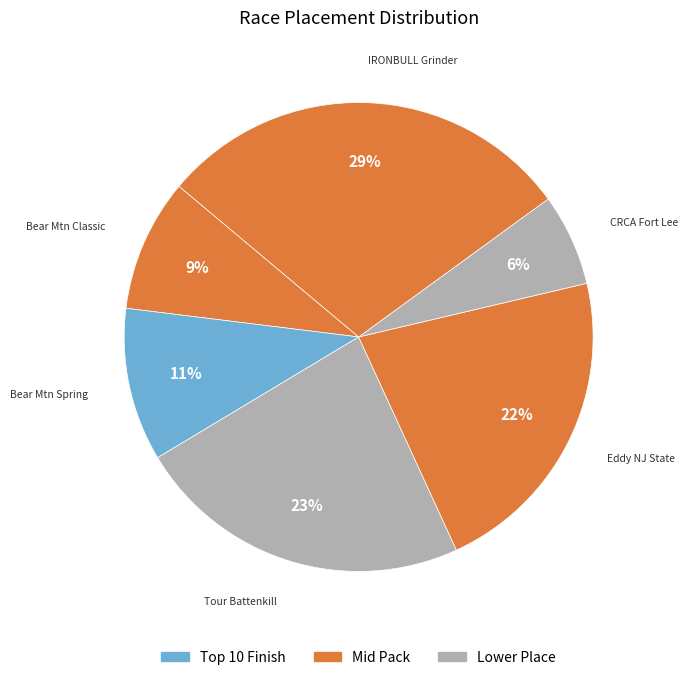

Which category has the smallest portion of the pie?

CRCA Fort Lee Crit